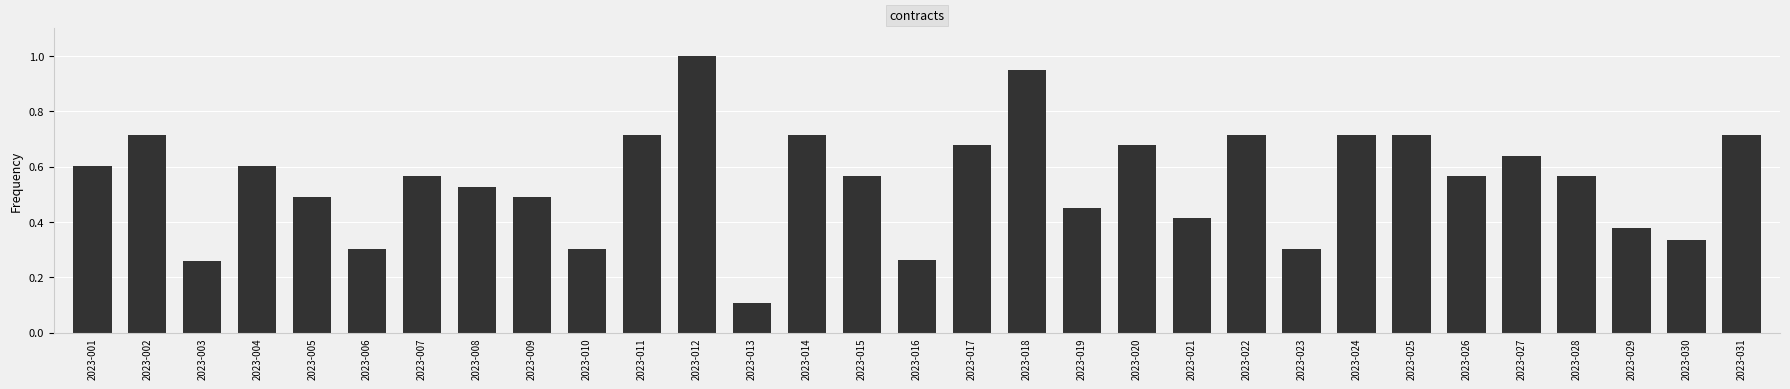

What is the greatest value displayed?

1.0